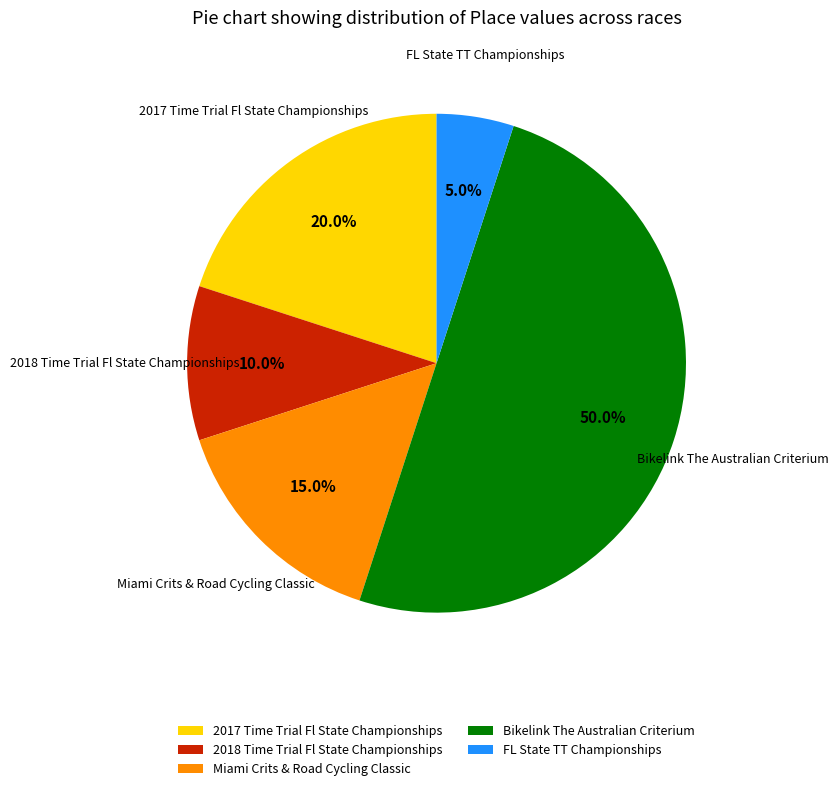

Which category has the smallest portion of the pie?

FL State TT Championships